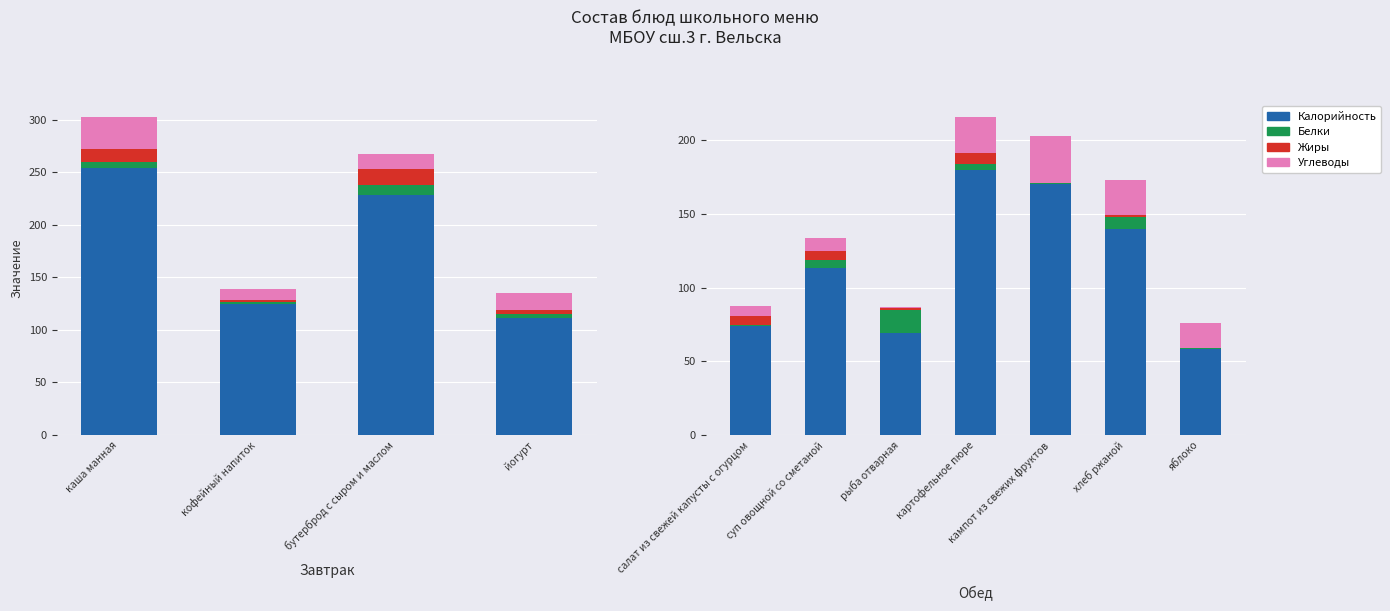

Reading right to left, extract all data points from this chart.

Калорийность: 58.0	140.0	170.0	180.0	69.0	113.6	73.8
Белки: 1.0	8.0	1.0	4.0	16.0	5.0	0.6
Жиры: 0.0	1.0	0.0	7.0	1.0	6.0	6.0
Углеводы: 17.0	24.0	32.0	25.0	1.0	9.0	7.0